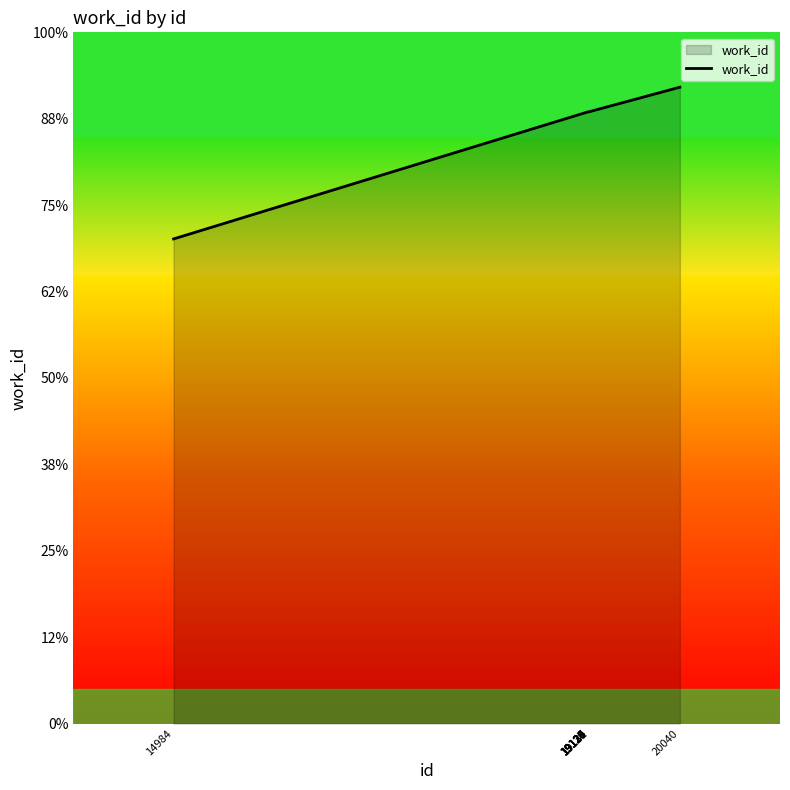

Rank the categories by value from highest to lowest.

20040, 19124, 19125, 19126, 19127, 19128, 19129, 19130, 19131, 14984